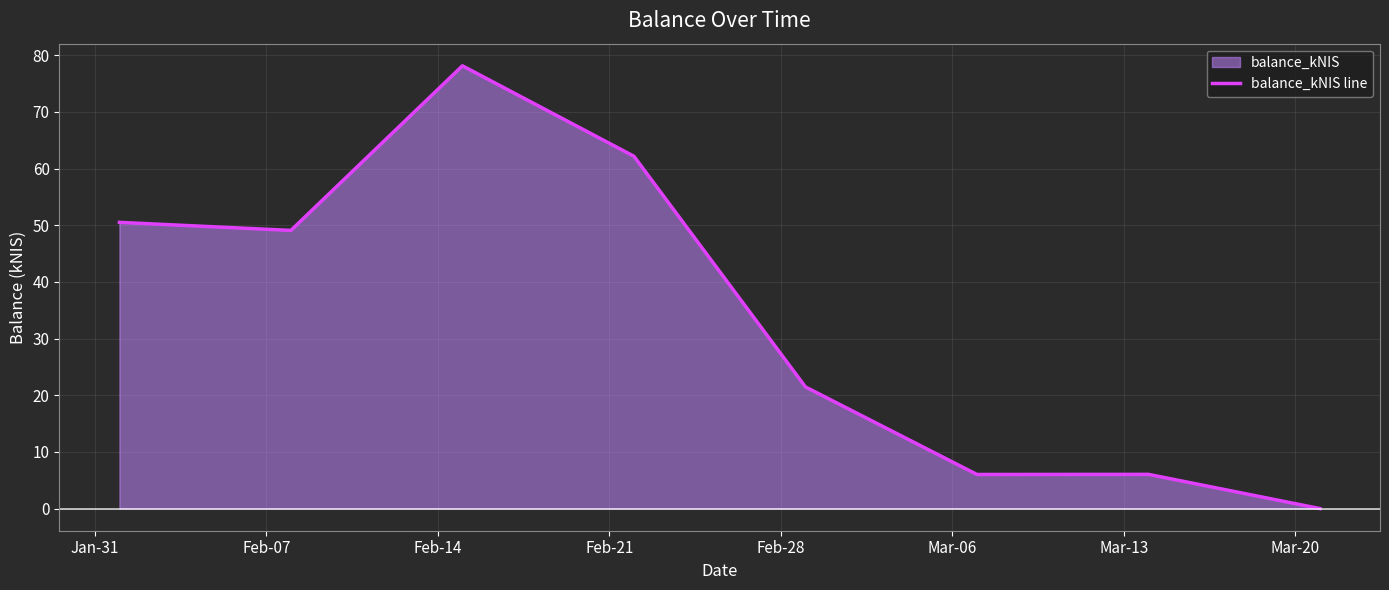

How many lines are shown in the chart?

1